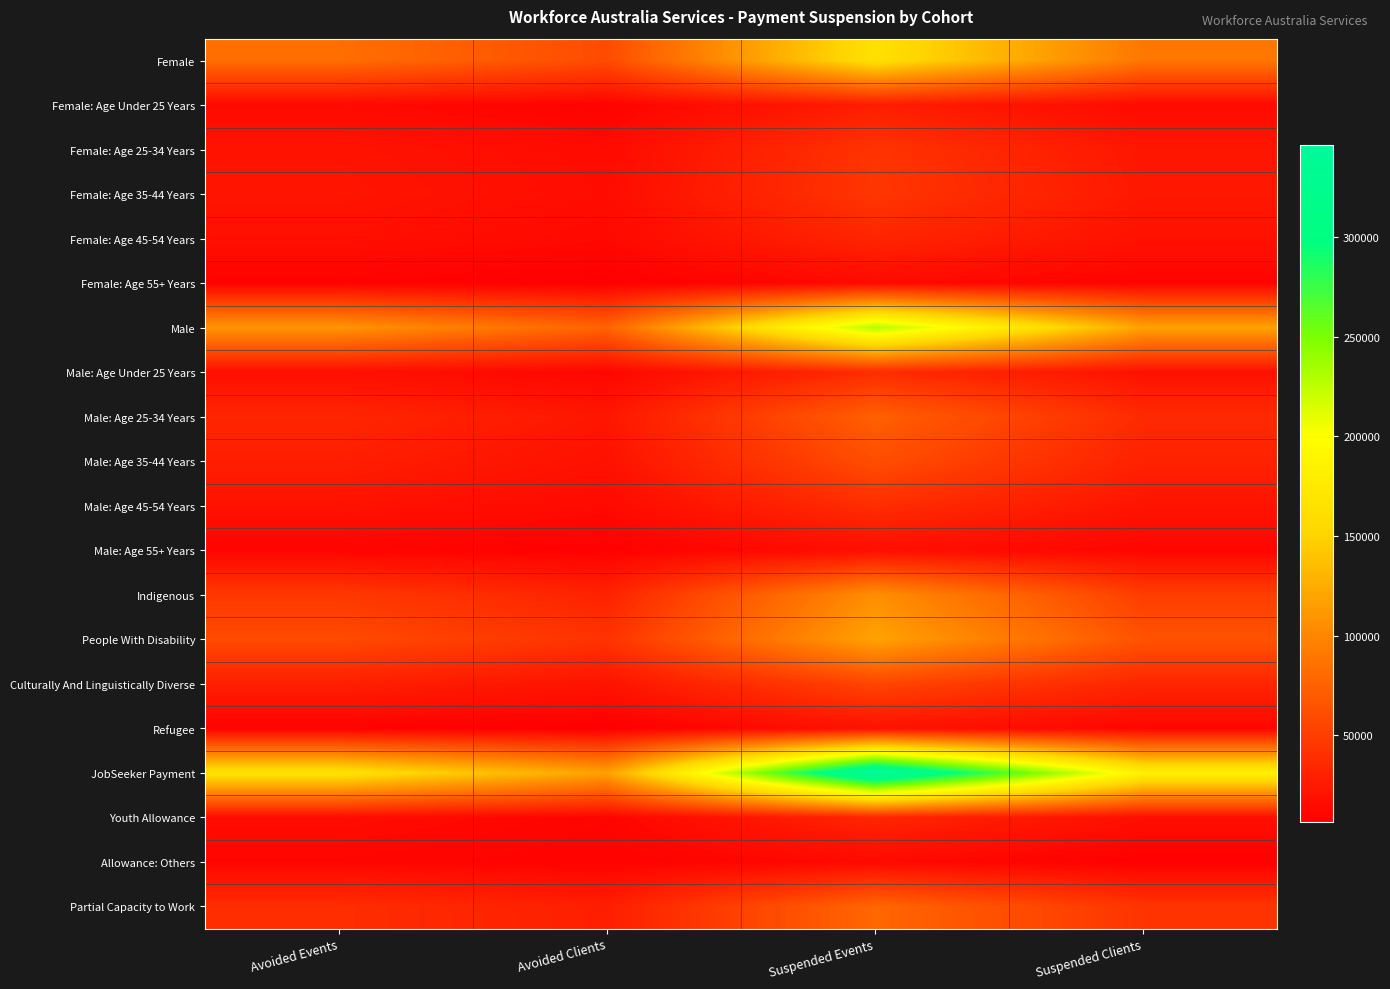

Which has a higher value, Avoided Clients or Suspended Clients?

Suspended Clients